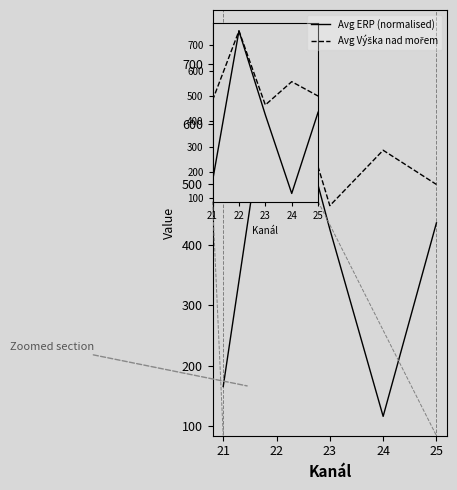

Is it true that Avg ERP (normalised) equals 742.3 at 23?

False